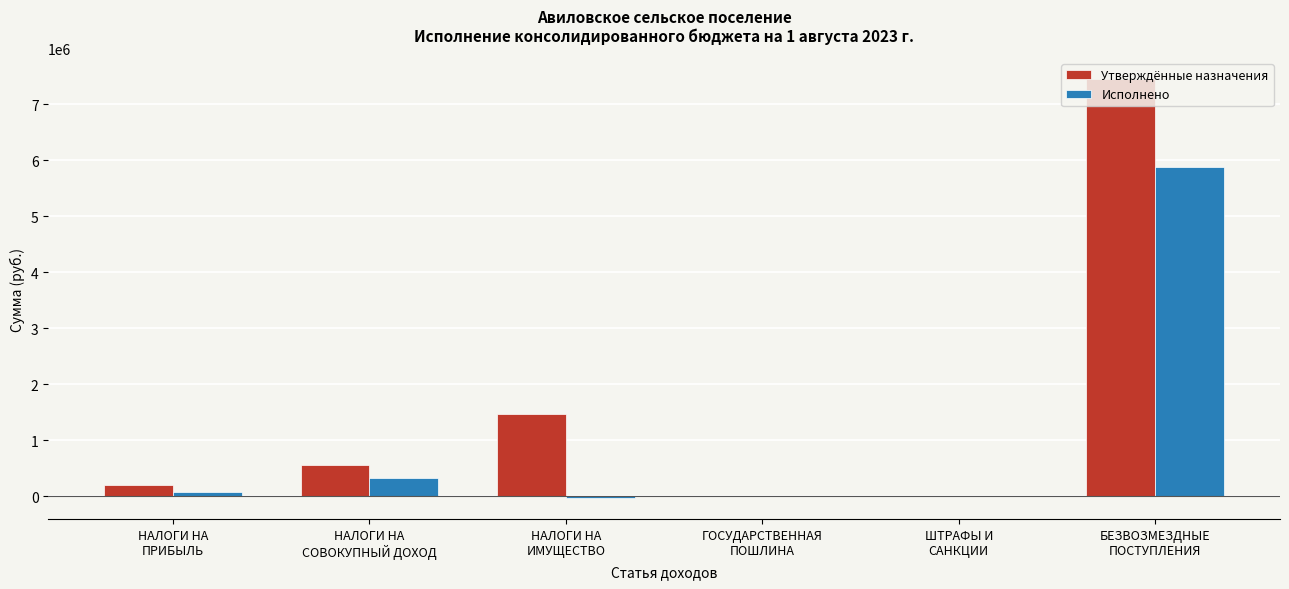

What is the maximum value shown in the chart?

7456800.0